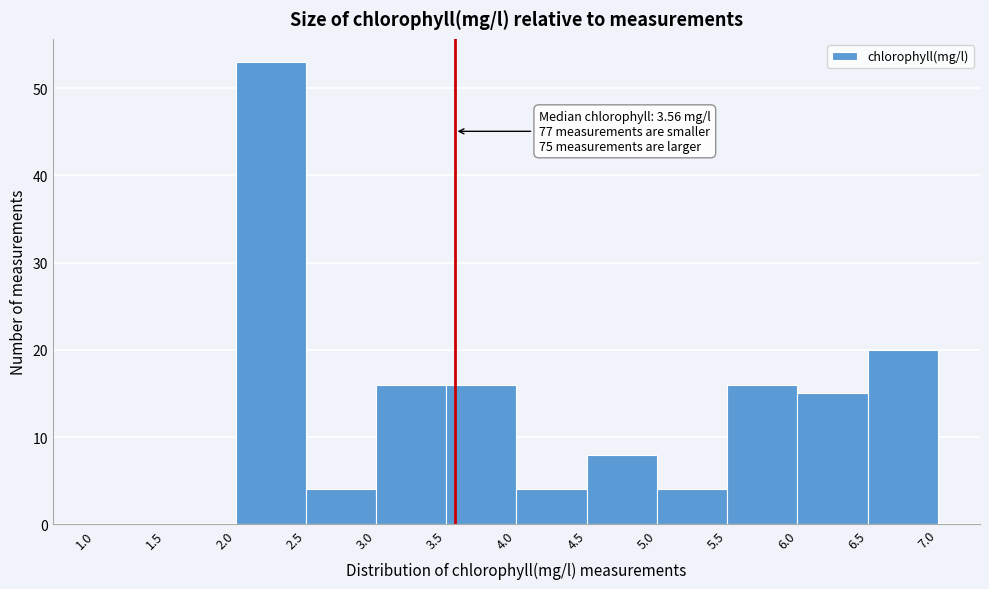

Over which range of the x-axis is the bar tallest?

2.0 to 2.5